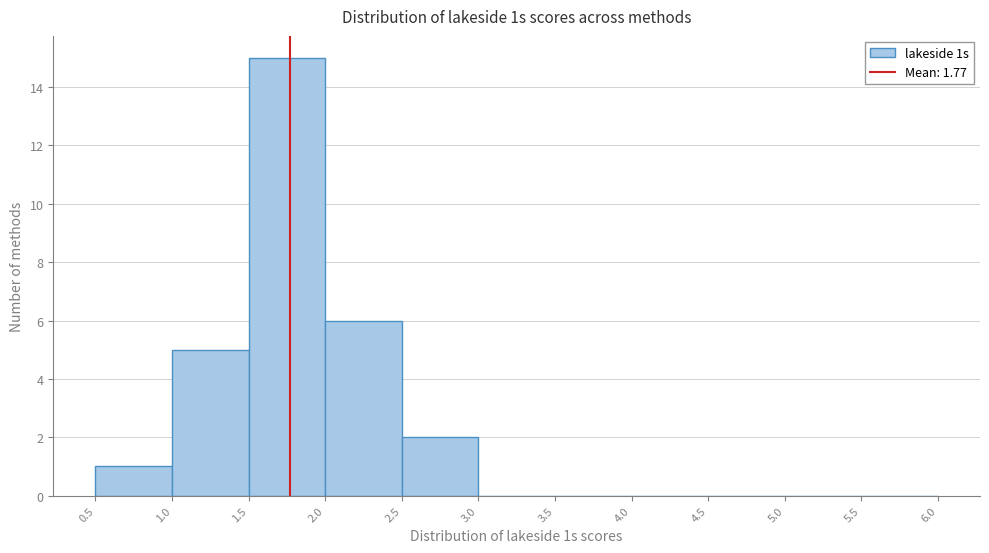

How tall is the bar that spans 2.5 to 3.0 on the x-axis? The values are not printed on the chart, so give them approximately, as read against the axis.

2